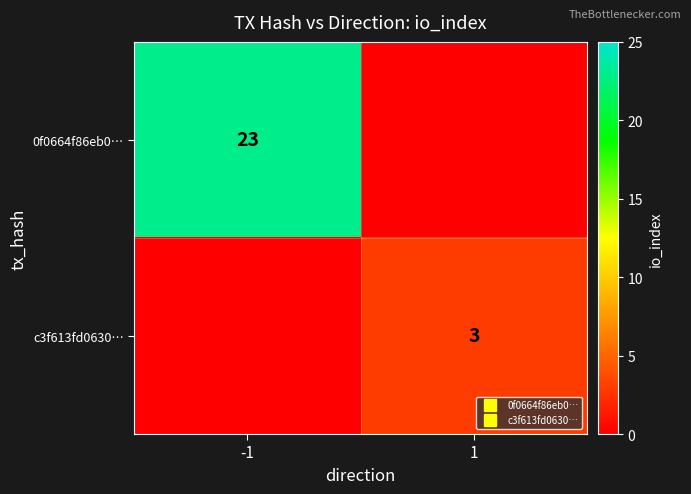

Is the value of 0f0664f86eb0… at -1 greater than the value of c3f613fd0630… at -1?

Yes